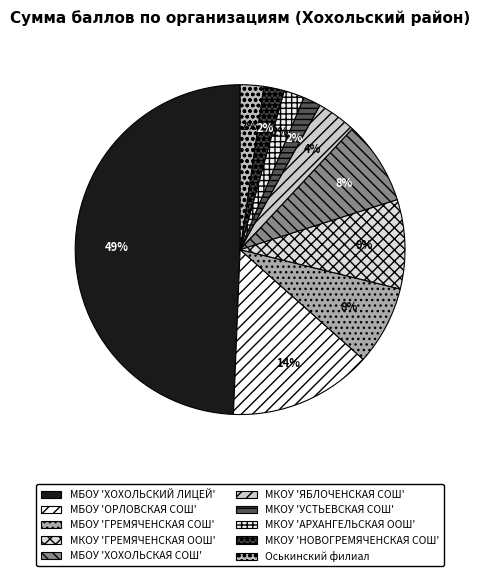

True or false: МБОУ 'ХОХОЛЬСКАЯ СОШ' accounts for 1% of the total.

False